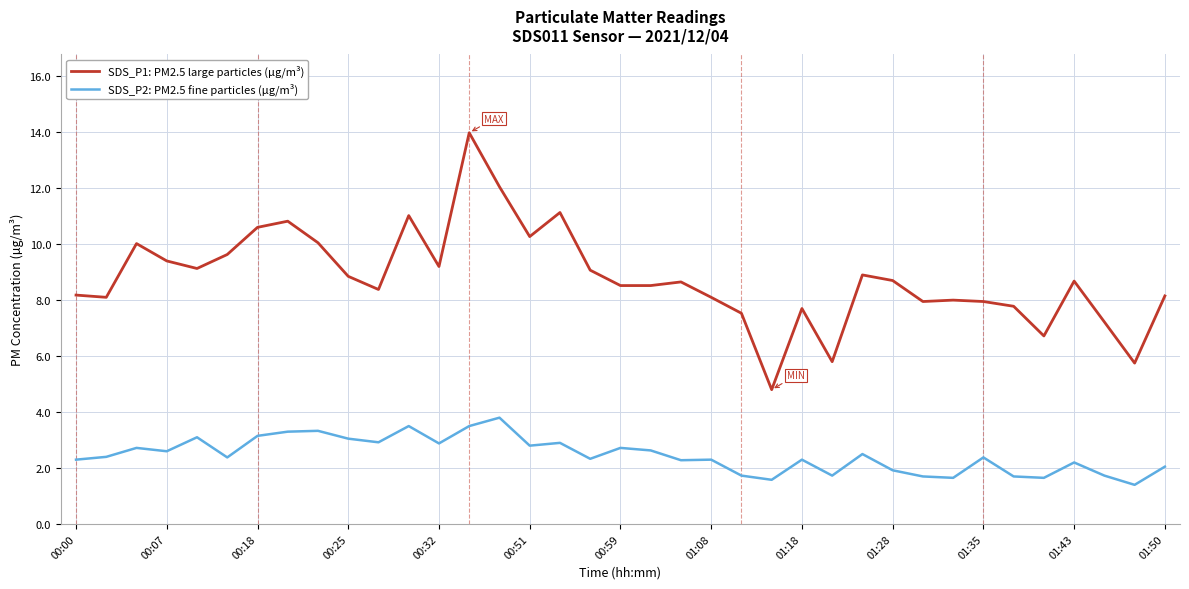

What is the difference between the maximum and minimum values in the SDS_P2: PM2.5 fine particles (µg/m³) series?

2.4